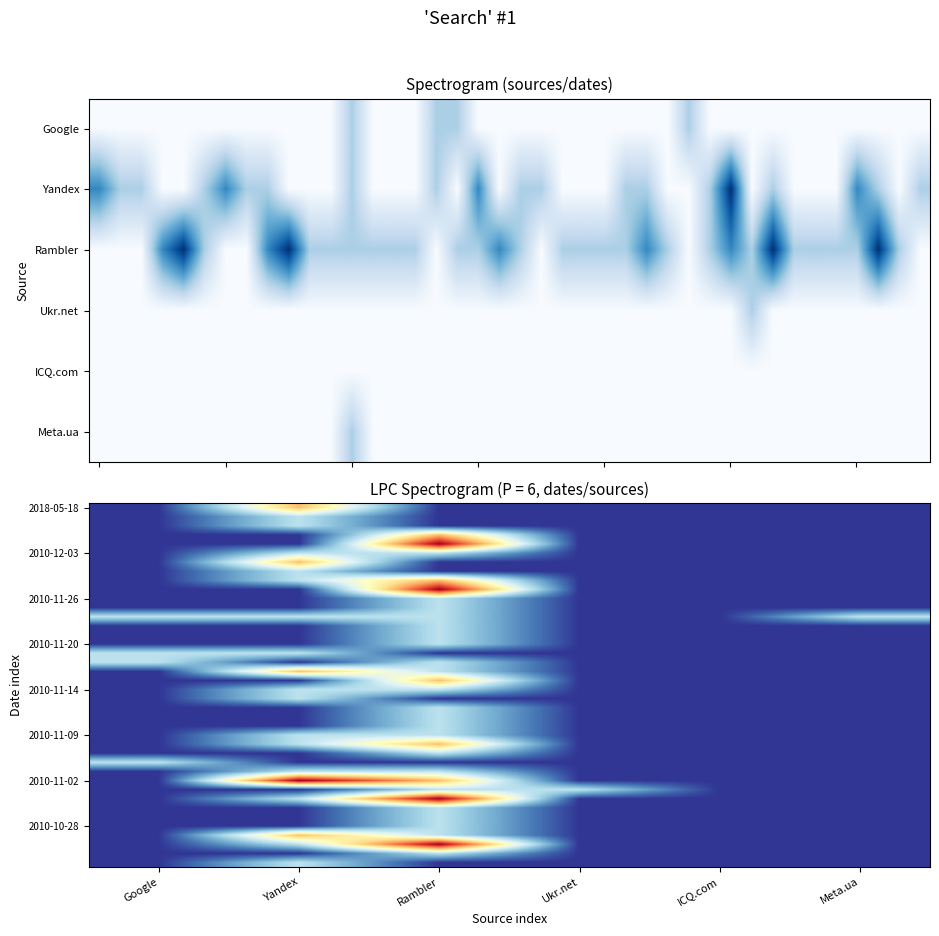

Which label corresponds to the largest value in the chart?

Rambler